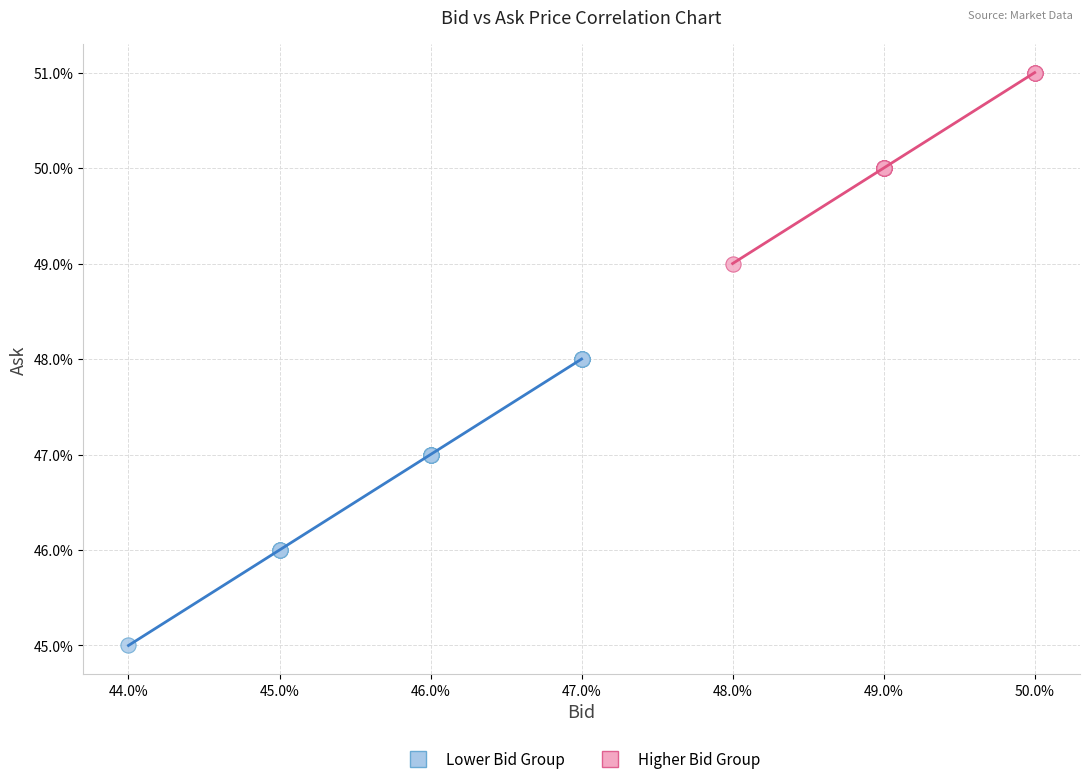

What are all the series names shown in the legend?

Lower Bid Group, Higher Bid Group